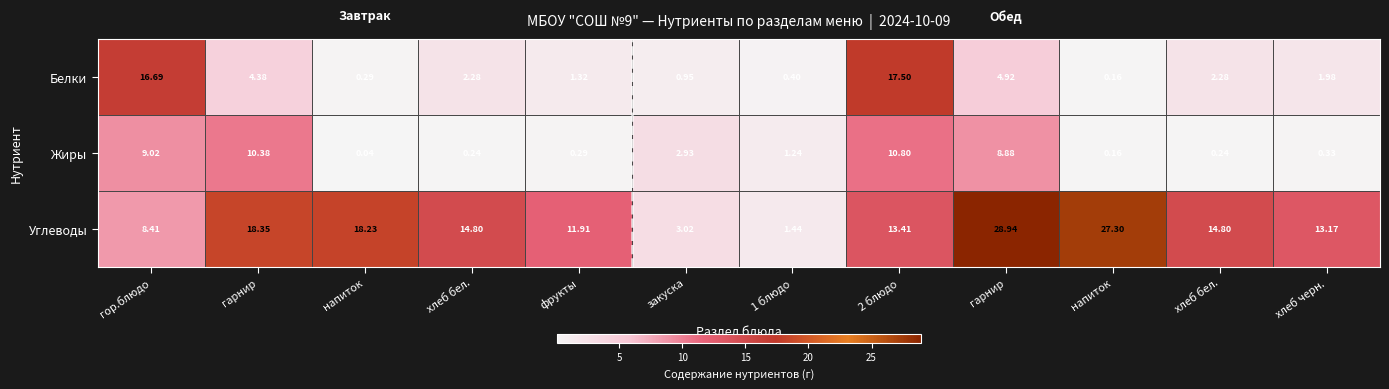

Rank the series at гор.блюдо from lowest to highest value.

Углеводы, Жиры, Белки